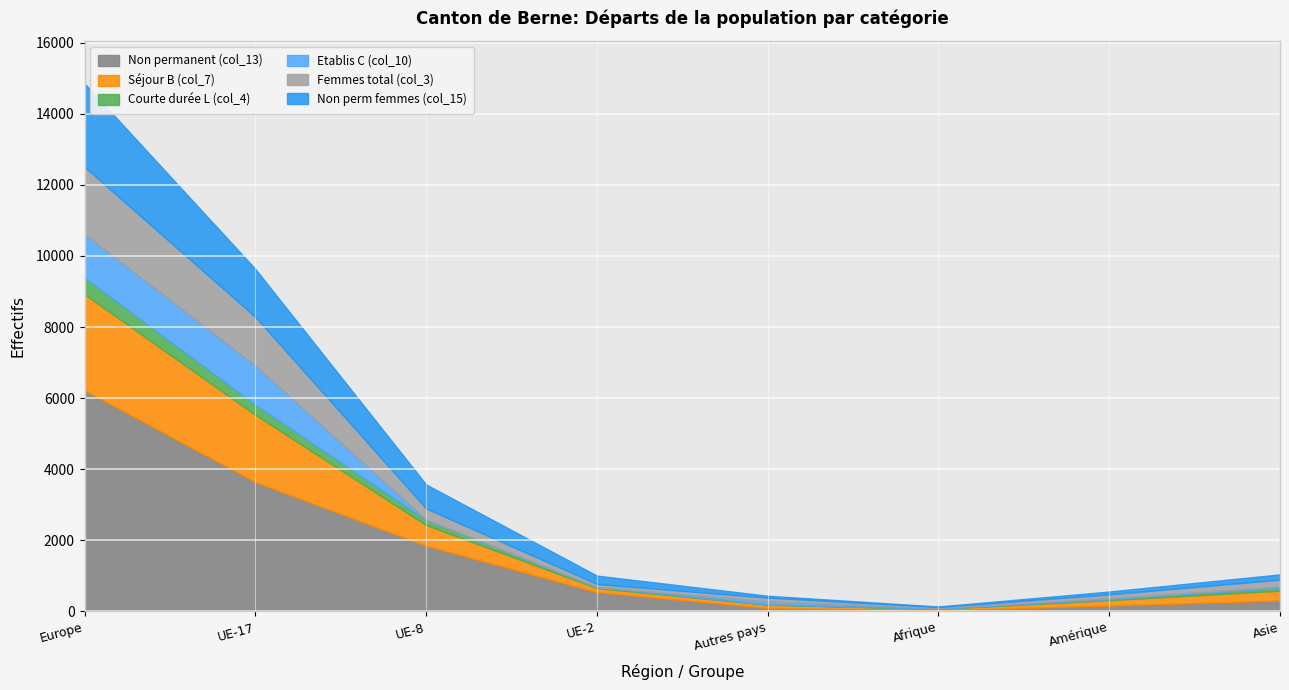

What is the difference between the highest and lowest values at Europe?

5751